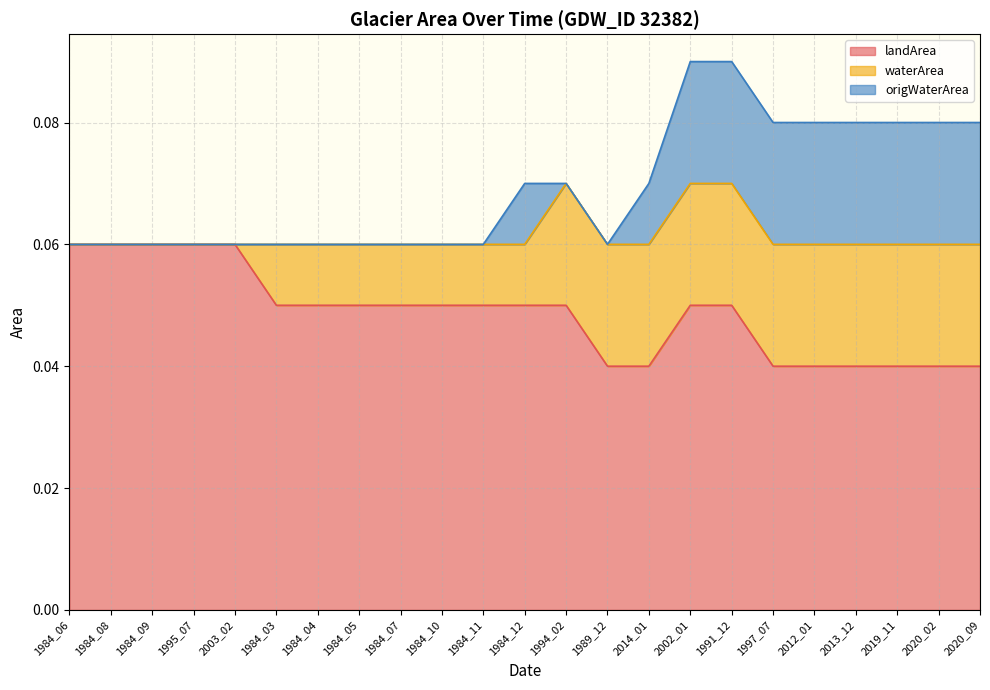

Reading left to right, extract all data points from this chart.

landArea: 0.1	0.1	0.1	0.1	0.1	0.1	0.1	0.1	0.1	0.1	0.1	0.1	0.1	0.0	0.0	0.1	0.1	0.0	0.0	0.0	0.0	0.0	0.0
waterArea: 0.0	0.0	0.0	0.0	0.0	0.0	0.0	0.0	0.0	0.0	0.0	0.0	0.0	0.0	0.0	0.0	0.0	0.0	0.0	0.0	0.0	0.0	0.0
origWaterArea: 0.0	0.0	0.0	0.0	0.0	0.0	0.0	0.0	0.0	0.0	0.0	0.0	0.0	0.0	0.0	0.0	0.0	0.0	0.0	0.0	0.0	0.0	0.0